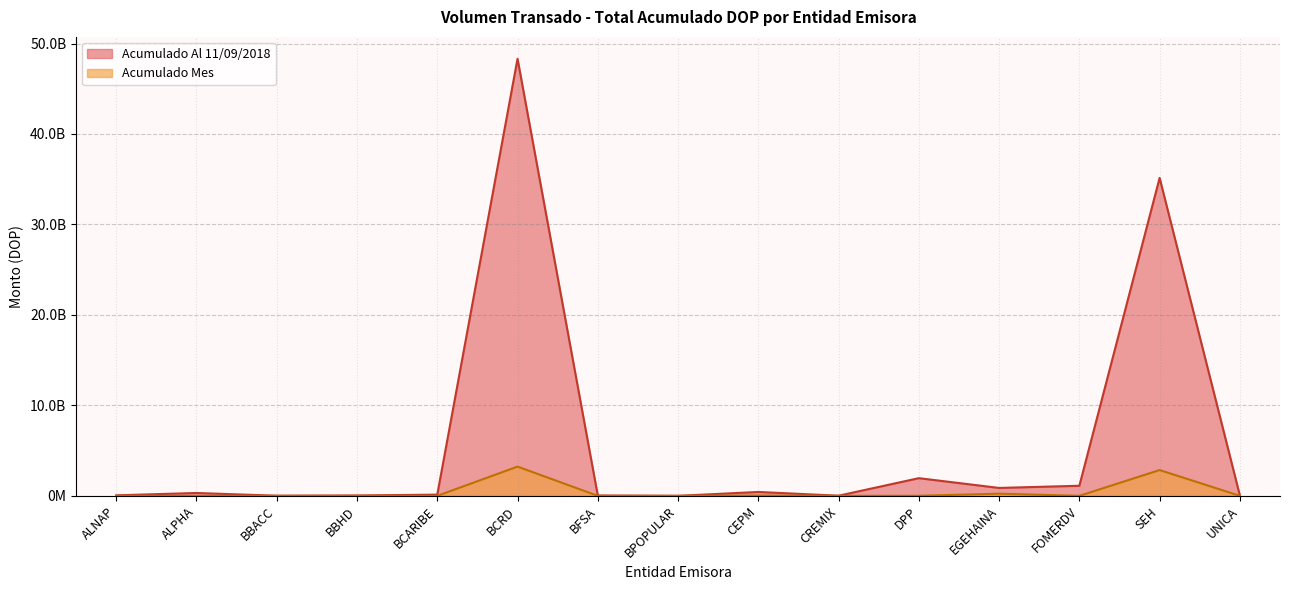

At which label is Acumulado Mes closest to 1615286881?

SEH